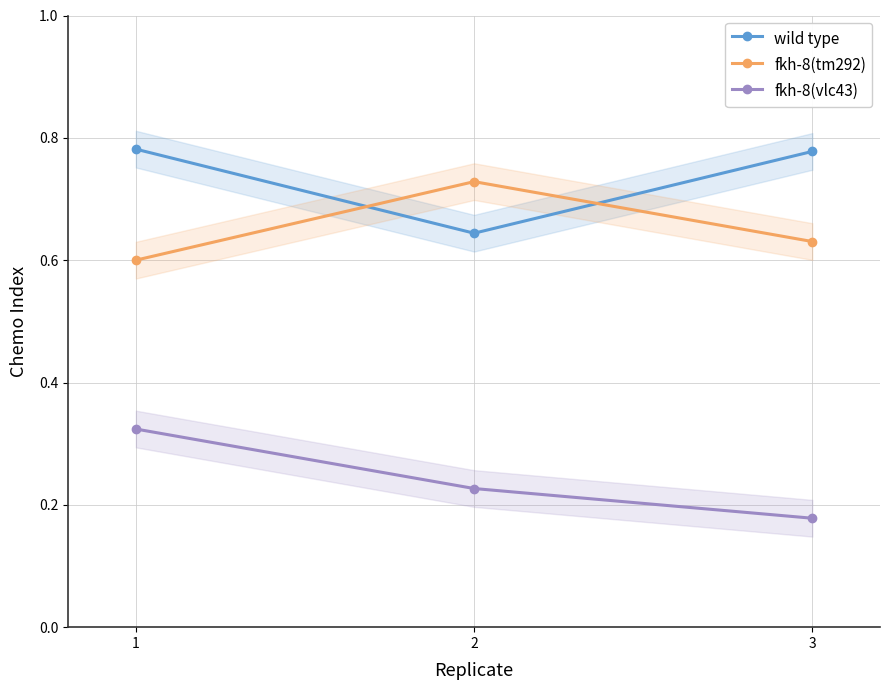

Does the chart display data point markers on the line(s)?

Yes